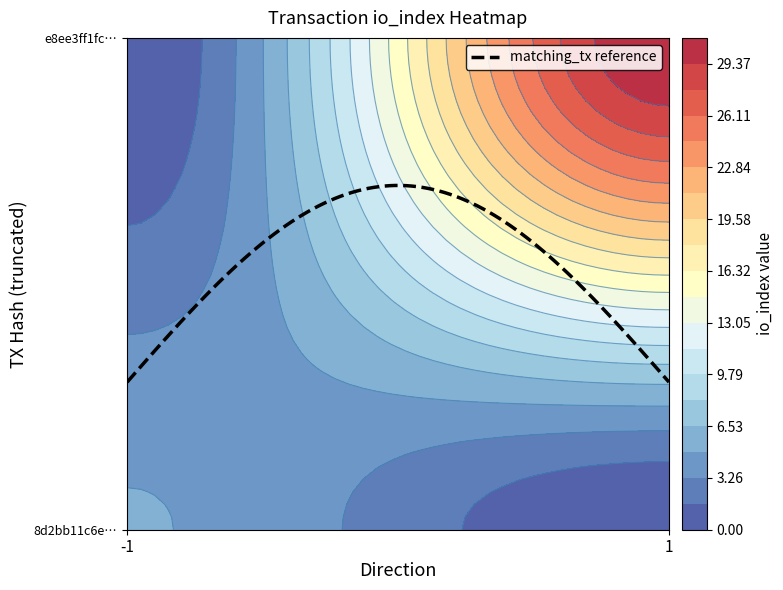

Reading left to right, extract all data points from this chart.

8d2bb11c6e1324ba581462c741827aa47ad7416: direction=-1	io_index=5
e8ee3ff1fcbe19e6dea1166e8a364b33b7471bc: direction=1	io_index=31